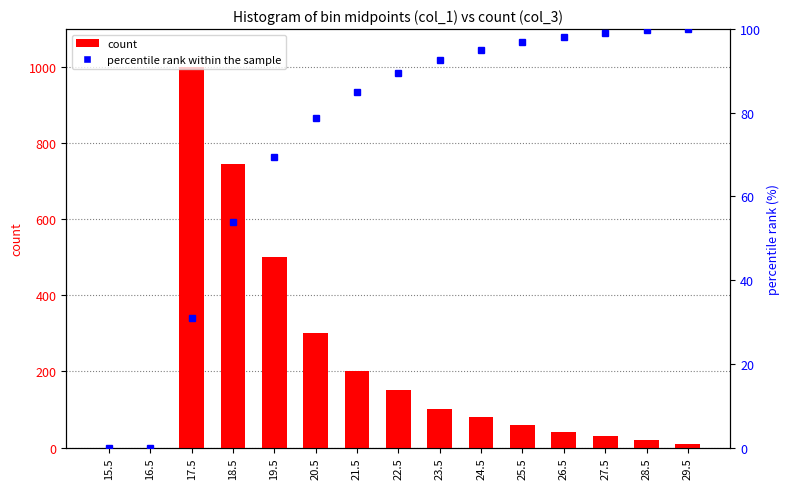

Which series changed the most between 17.5 and 24.5?

count